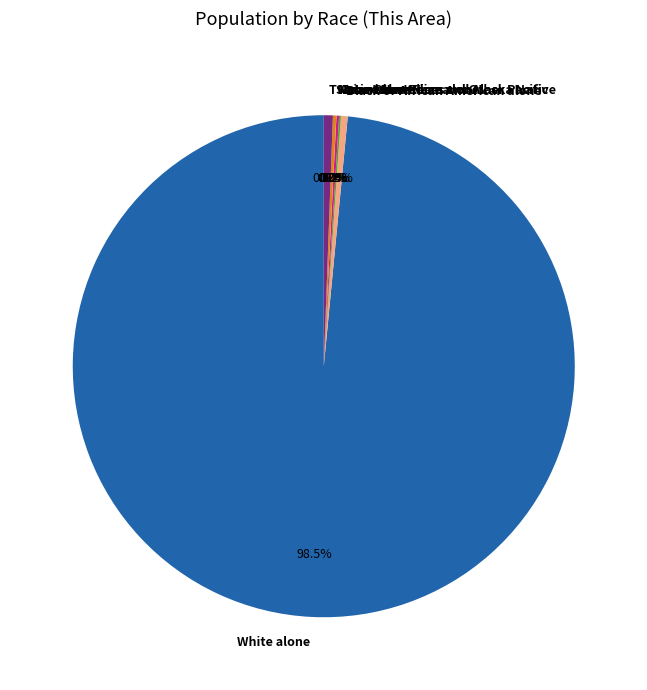

The Two or More Races slice represents 11% of the pie. True or false?

False